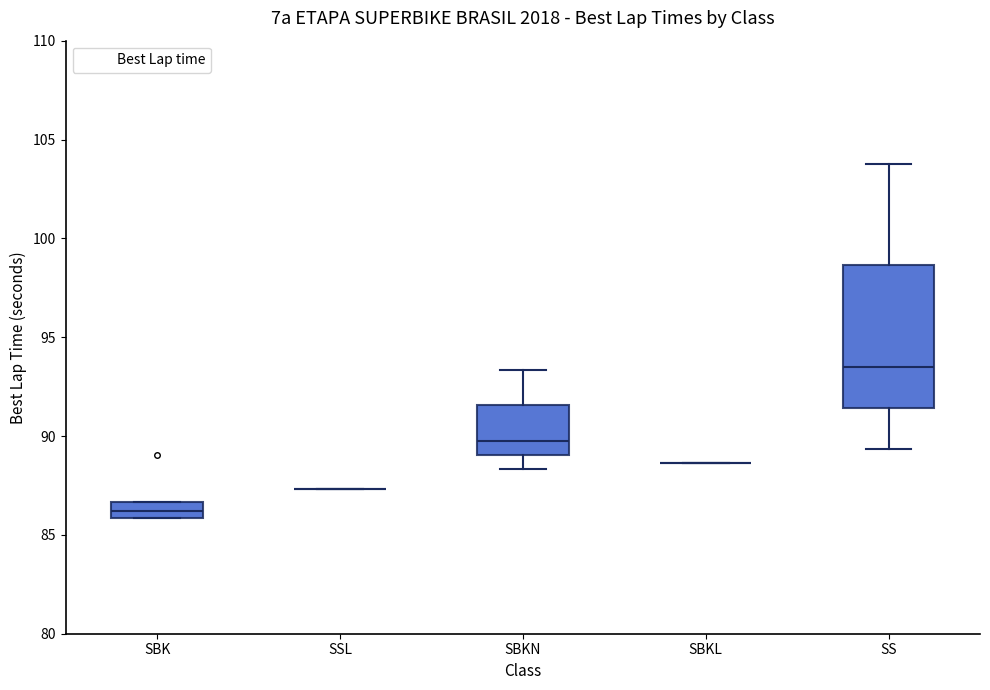

Where is the upper edge of the box for SBK on the y-axis? The values are not printed on the chart, so give them approximately, as read against the axis.

86.5